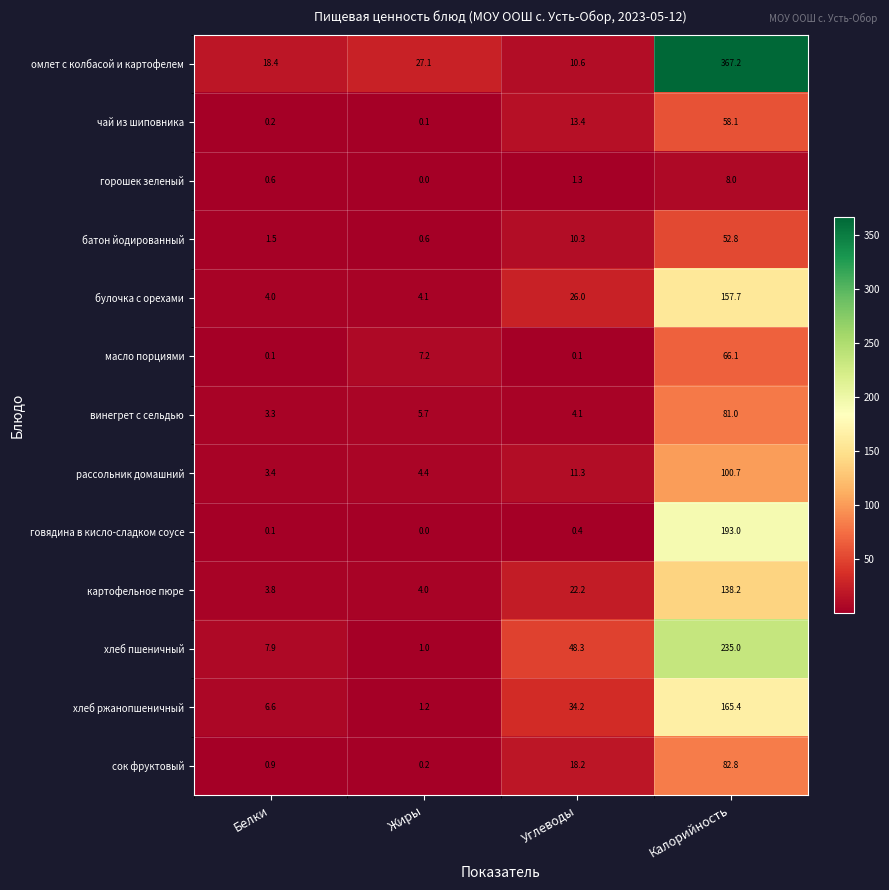

Is it true that винегрет с сельдью equals 5.7 at Углеводы?

False